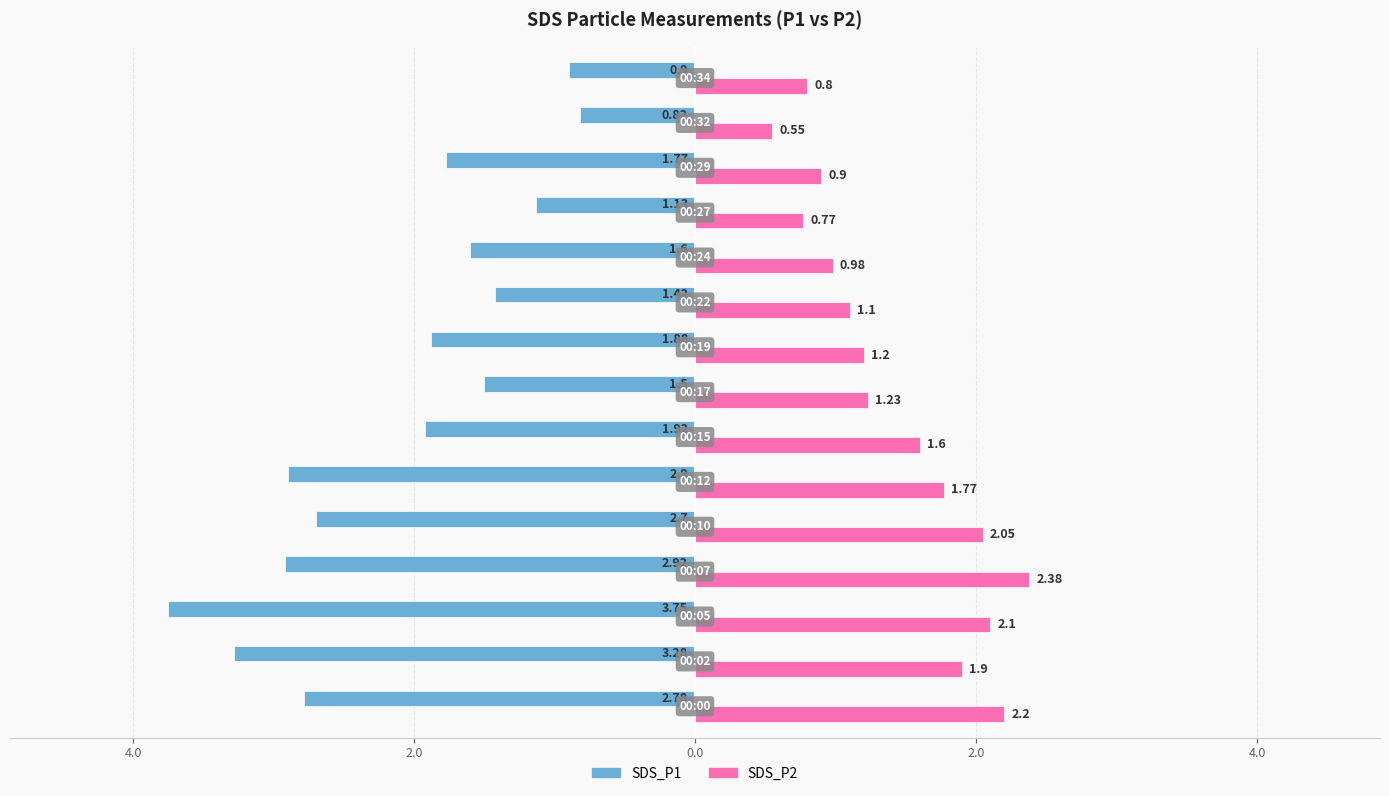

What are all the series names shown in the legend?

SDS_P1, SDS_P2